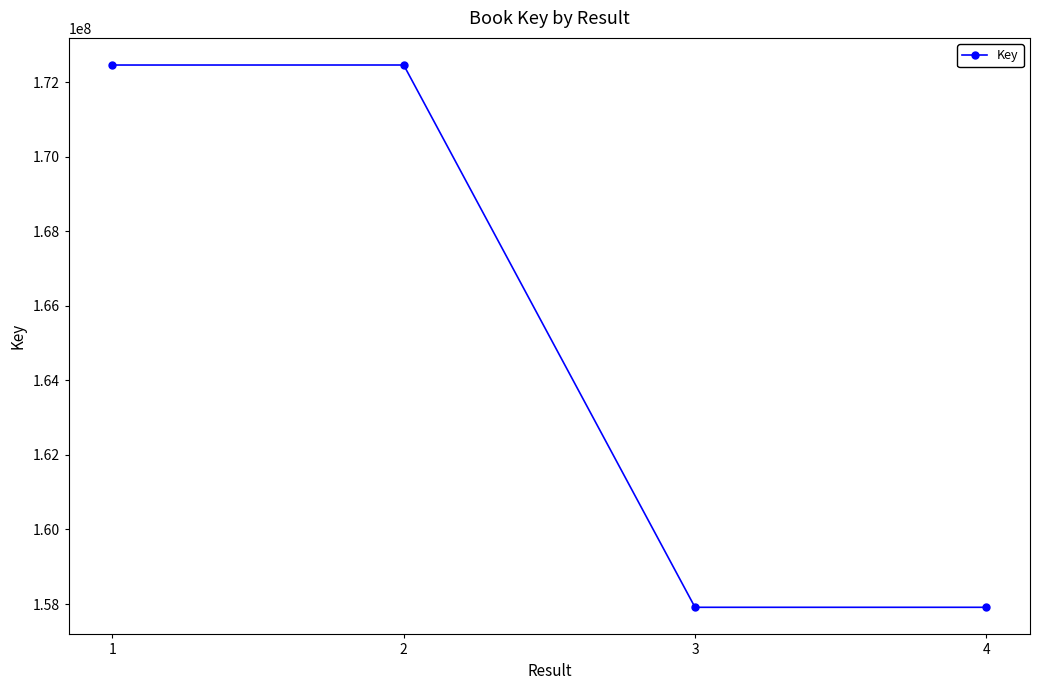

What value does the data have at 3?

157912270